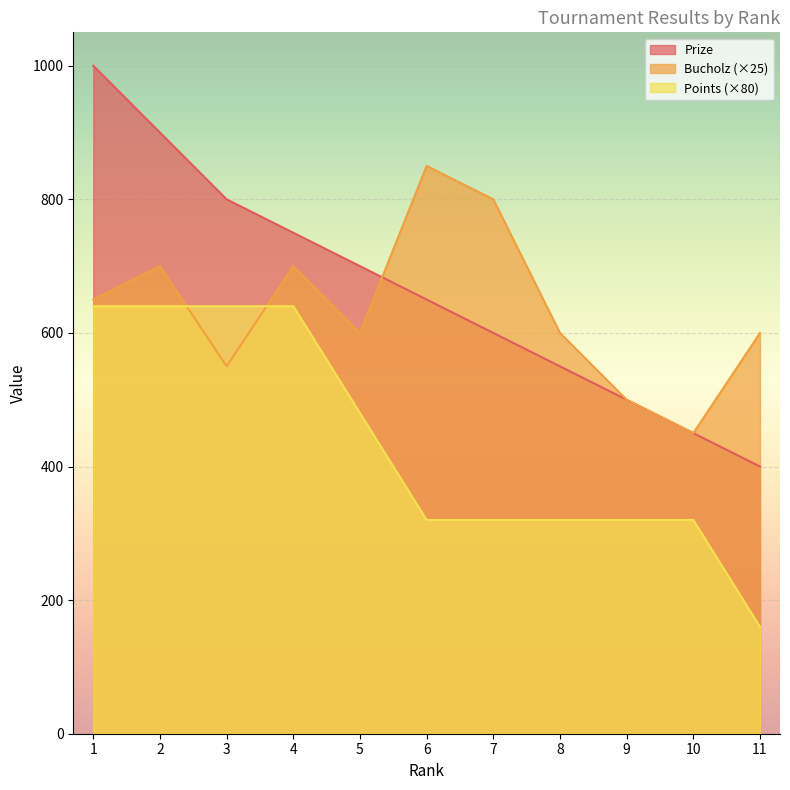

True or false: Points and Bucholz intersect in this chart.

True